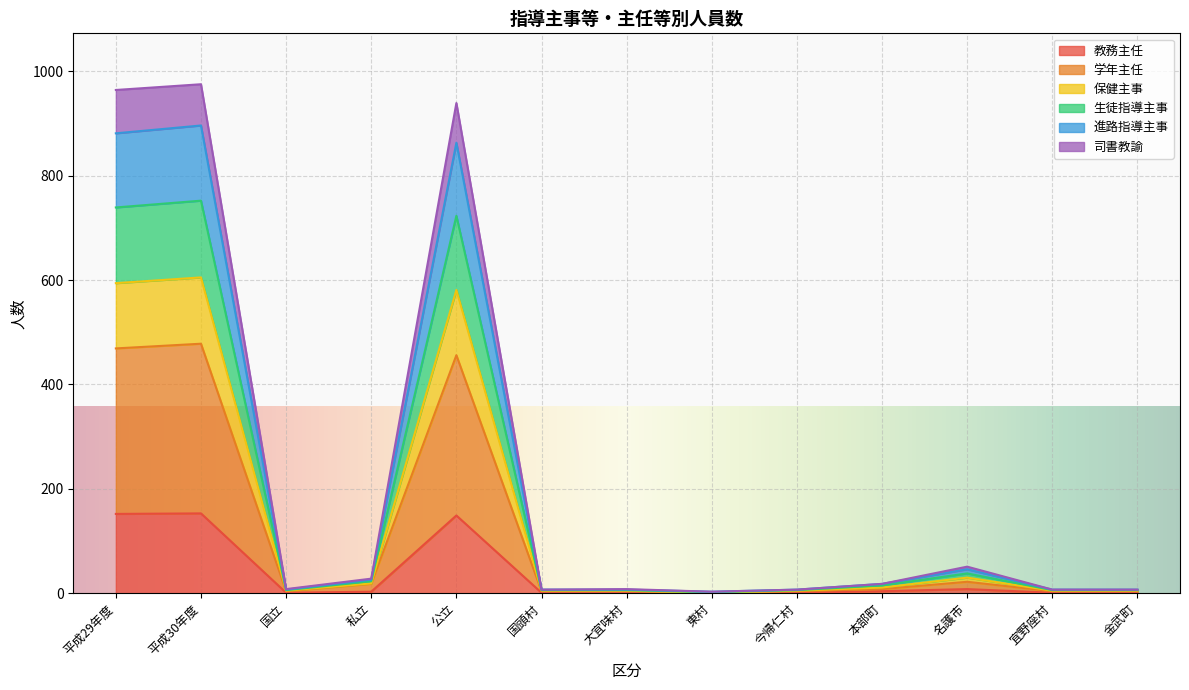

True or false: 司書教諭 and 進路指導主事 cross at least once.

False